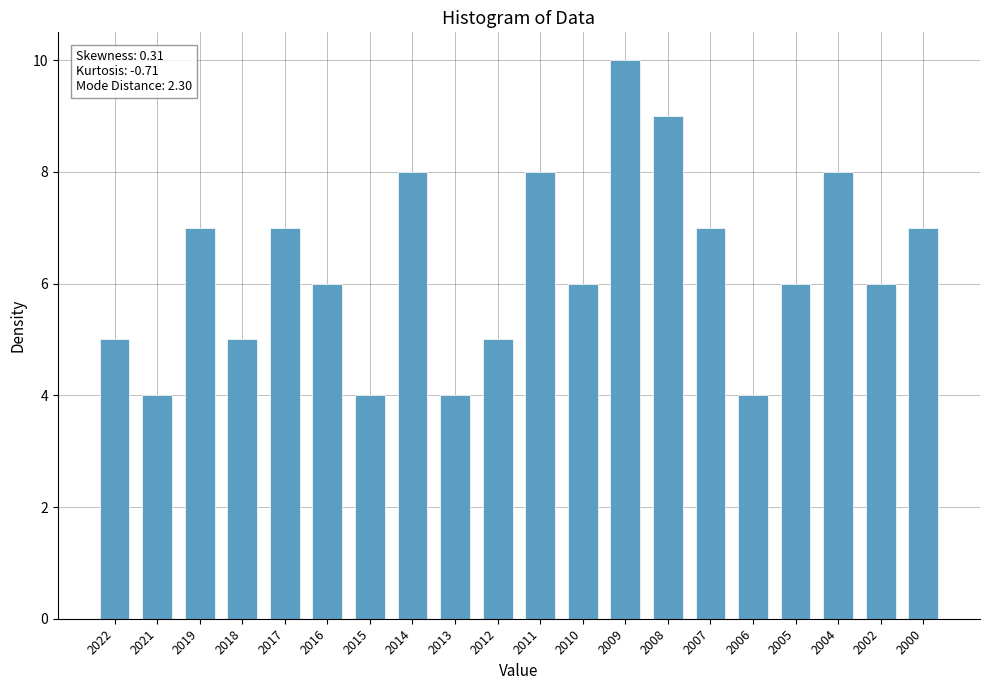

What value does the data have at 2014?

8